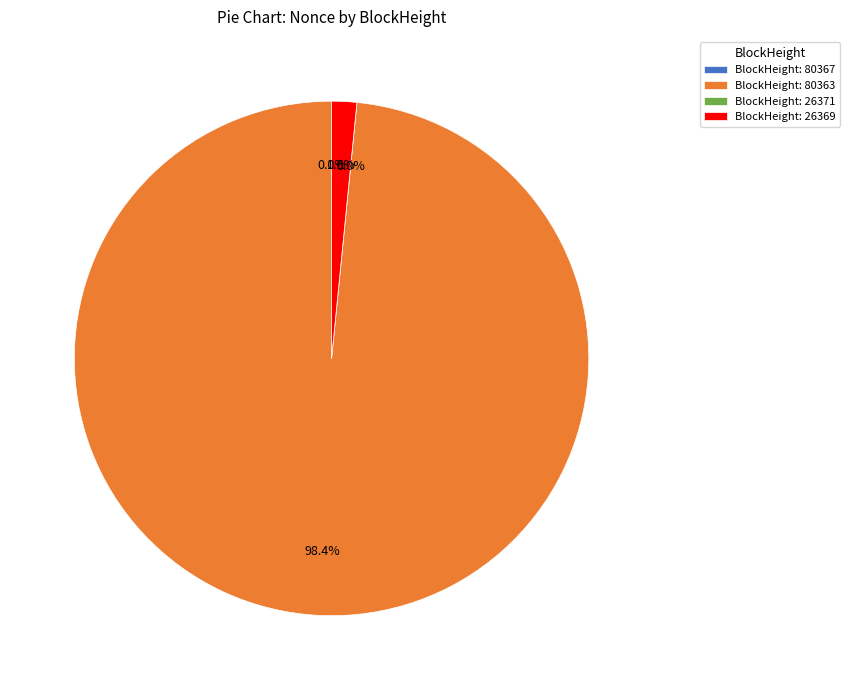

To the nearest percent, what is the difference between the largest and smallest slice percentages?

98%